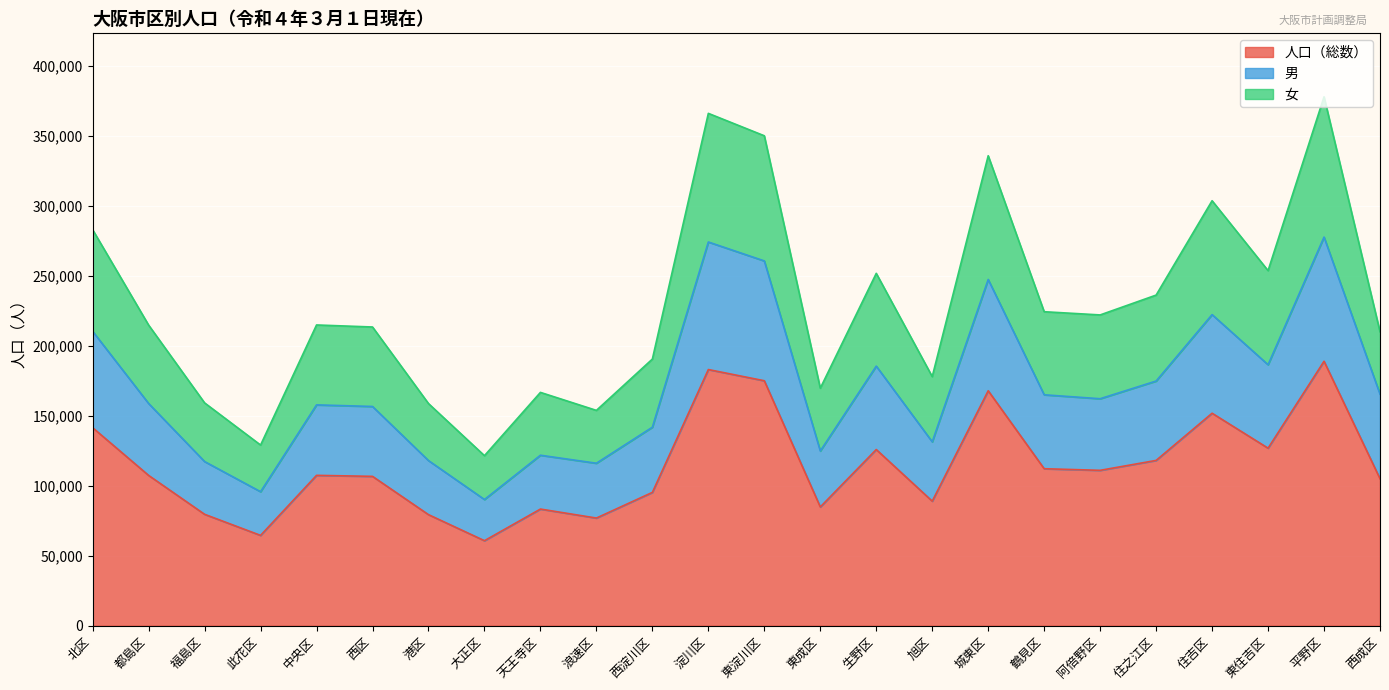

At which category does 男 reach its first local valley?

此花区